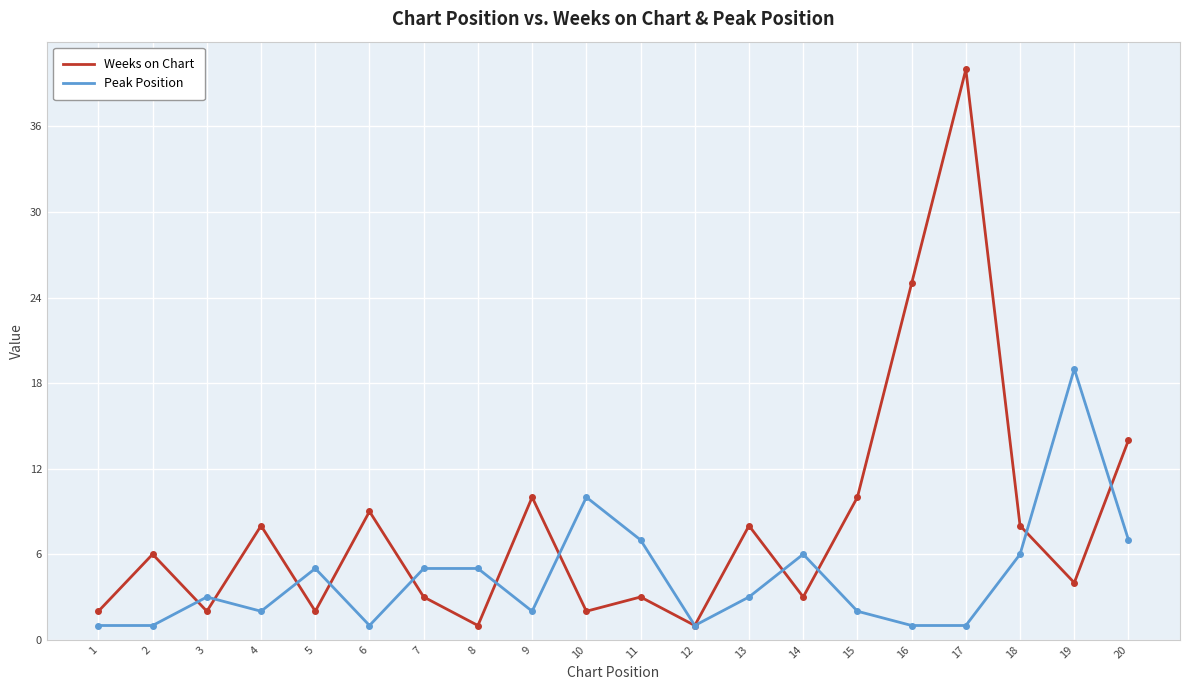

What are all the series names shown in the legend?

Weeks on Chart, Peak Position